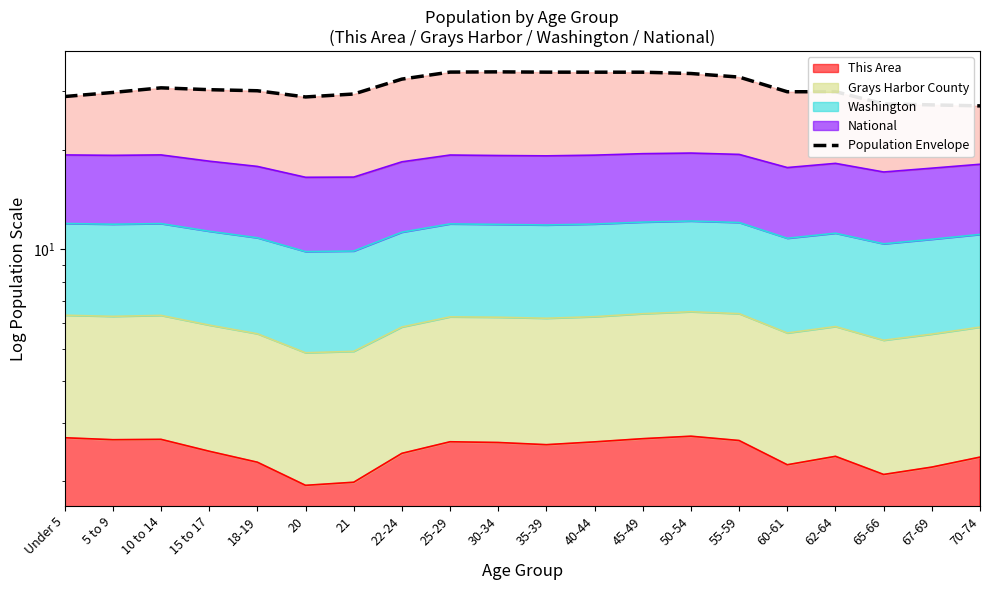

What is the label of the 1st point from the left?

Under 5